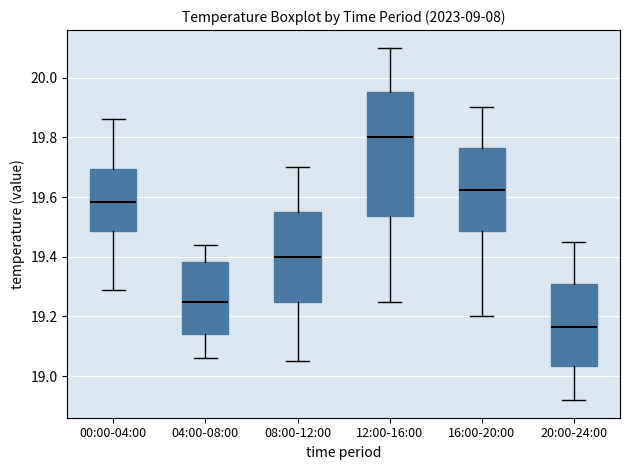

Where does the median line of the box for 04:00-08:00 sit on the y-axis? The values are not printed on the chart, so give them approximately, as read against the axis.

19.26